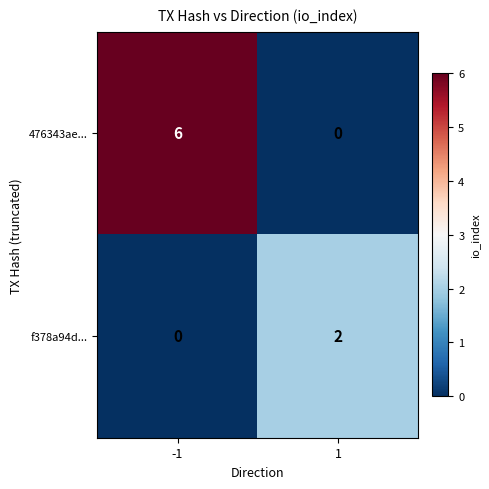

What is the sum of all 476343ae... values?

6